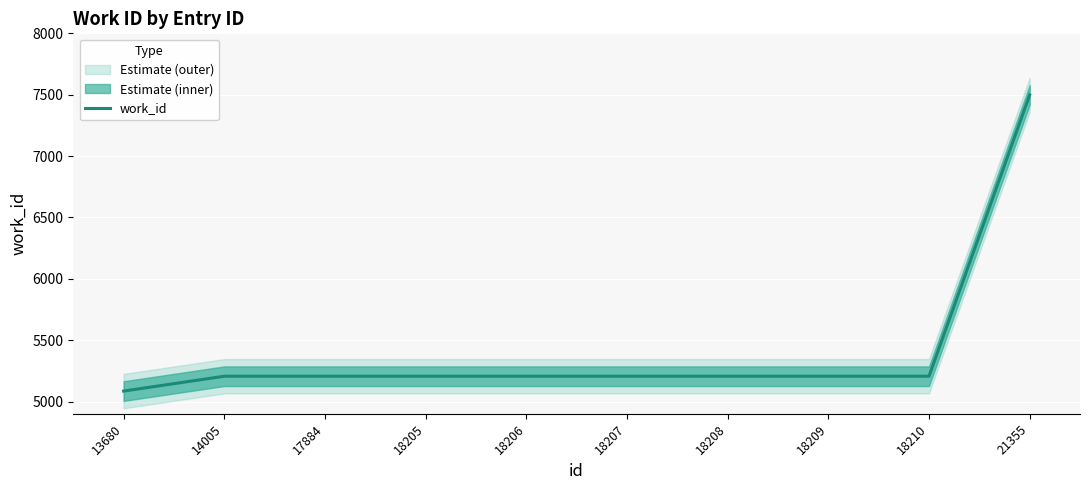

Where is the data nearest to the value 6291?

14005